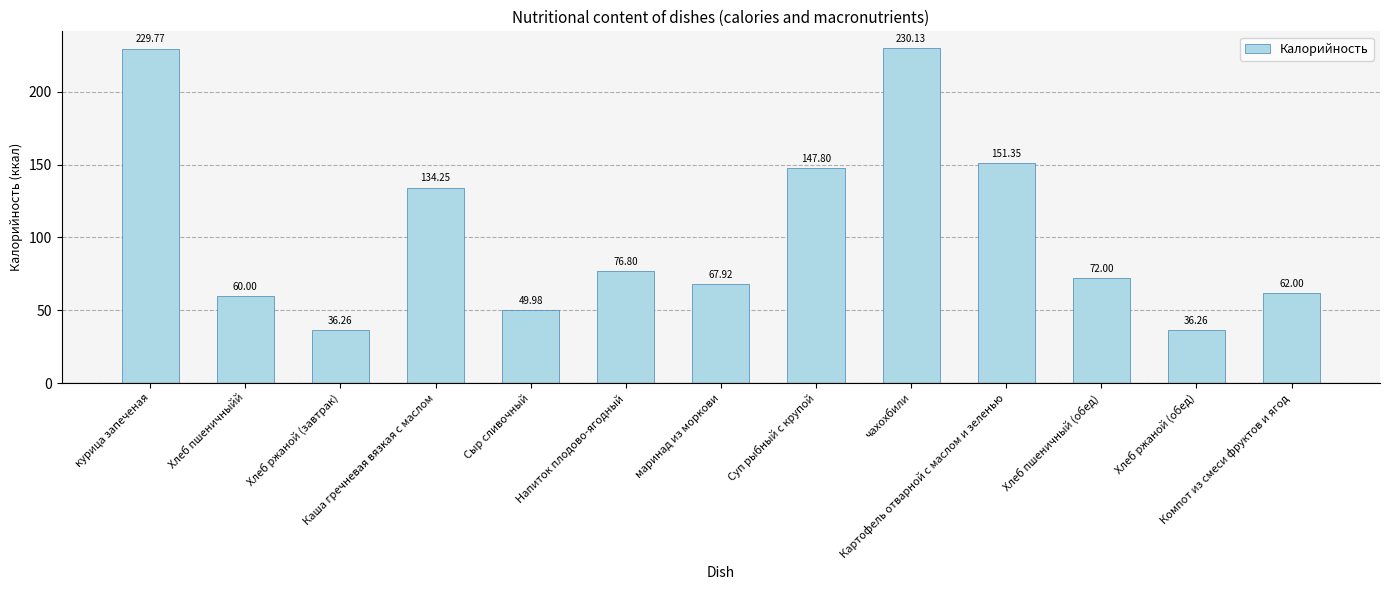

What is the value of the 9th bar from the left?

230.1